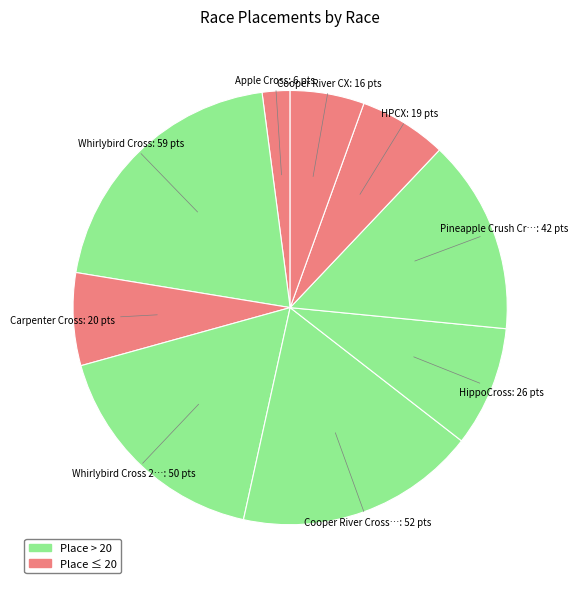

How many segments does this pie chart have?

9